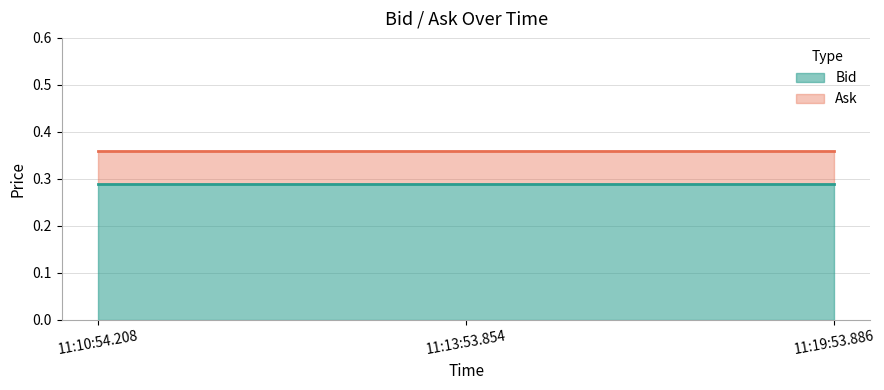

What is the value of the Bid point at the 3rd from the left?

0.3